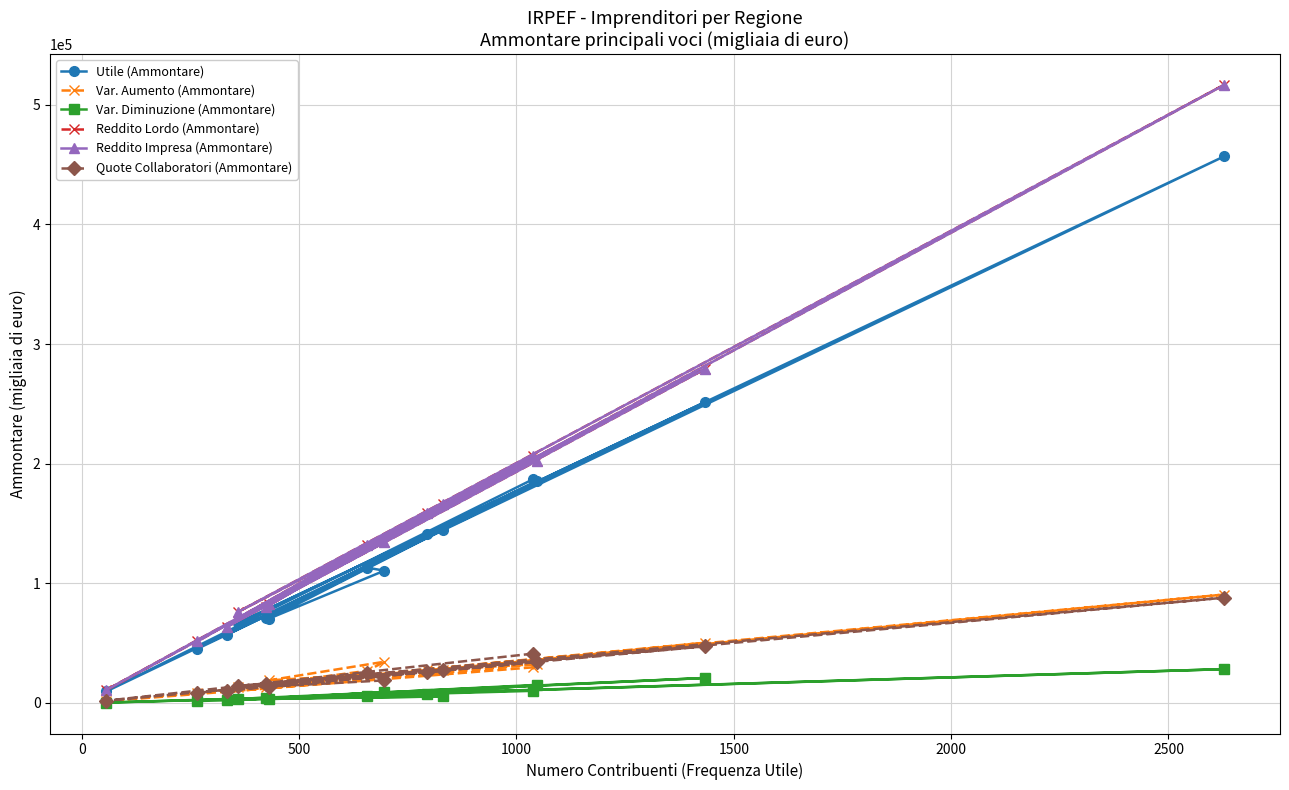

What is the difference between the maximum and minimum values in the Quote Collaboratori (Ammontare) series?

86134